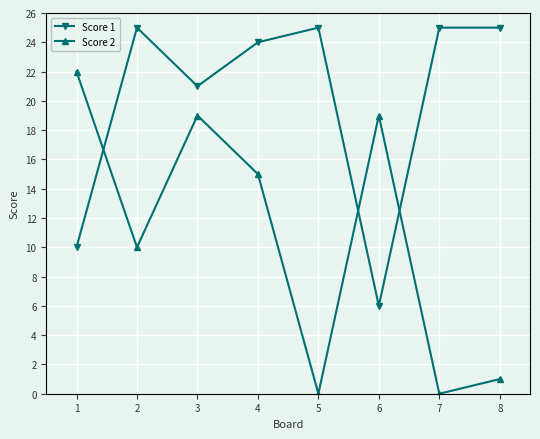

At which category is the sum across all series the highest?

3